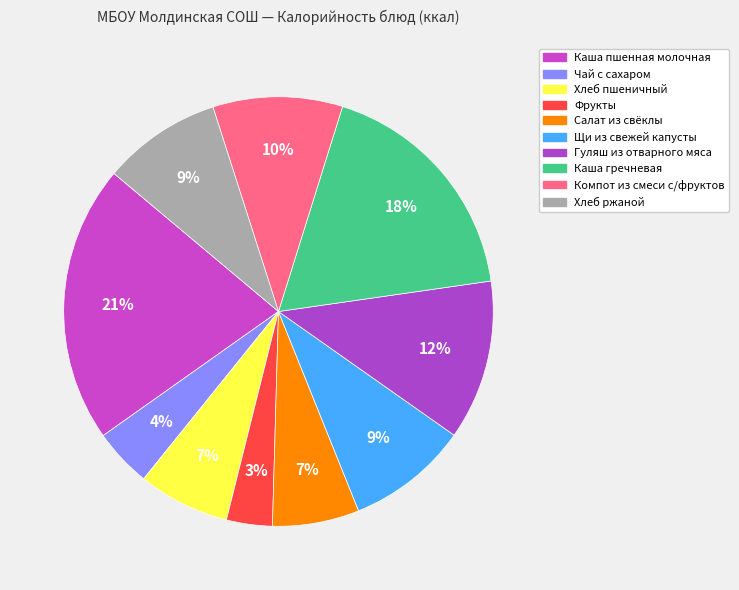

Count the number of slices in the pie.

10